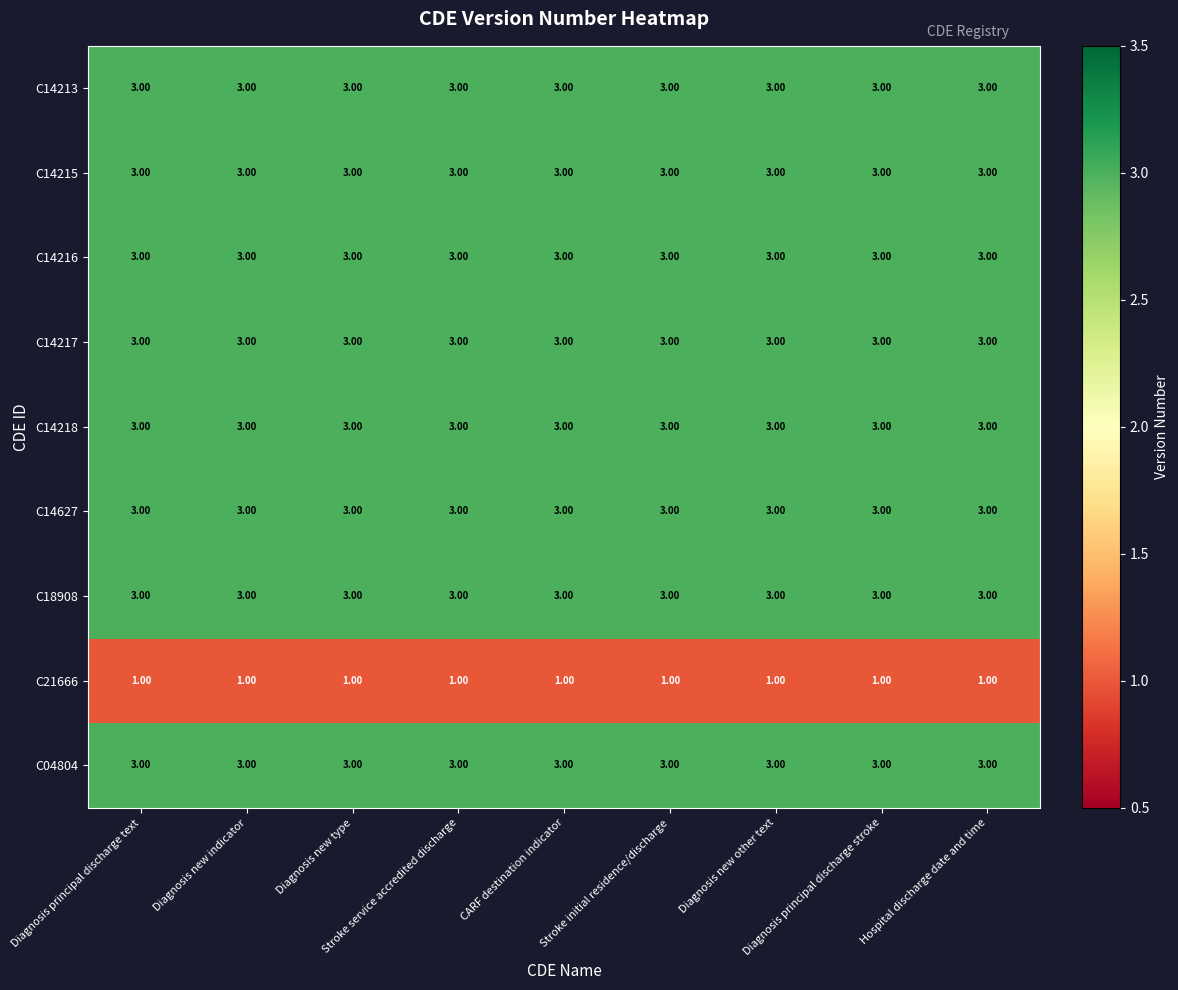

At how many categories does at least one series exceed 2?

9